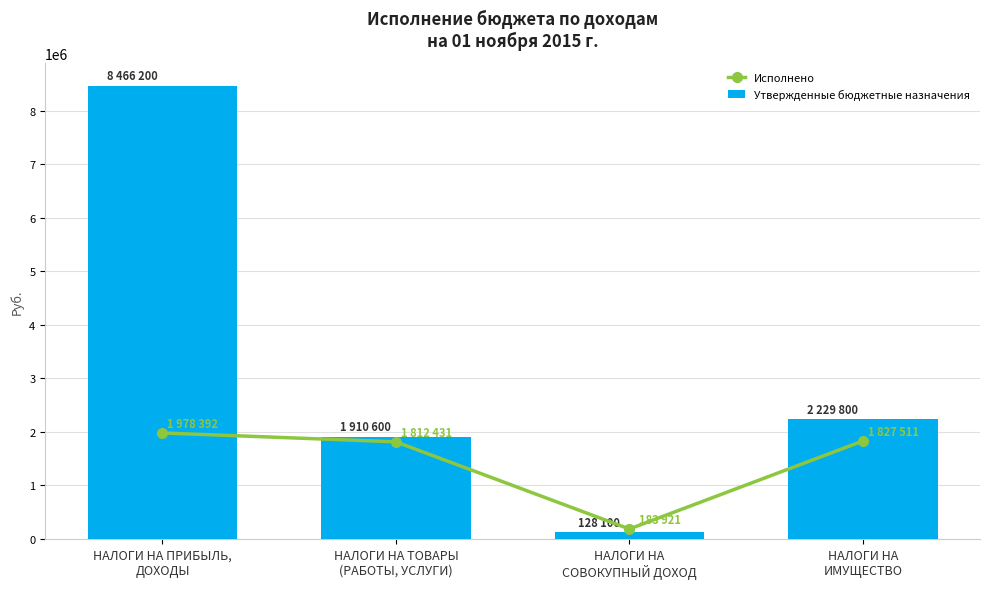

What is the total value across all series at НАЛОГИ НА
СОВОКУПНЫЙ ДОХОД?

312020.9